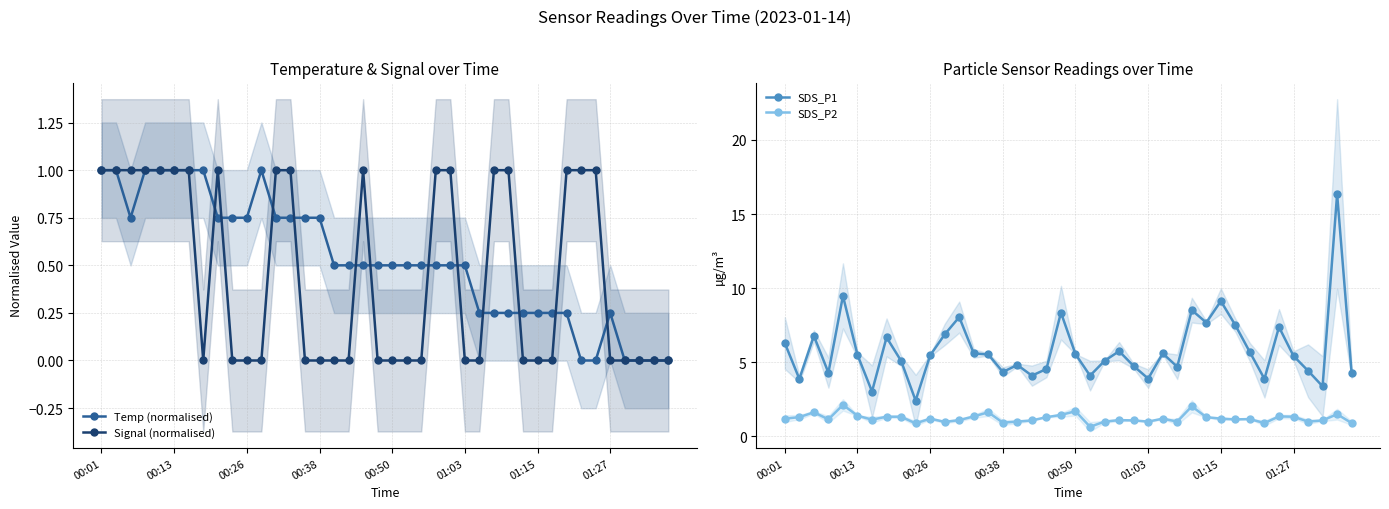

At how many categories does at least one series exceed 15?

1